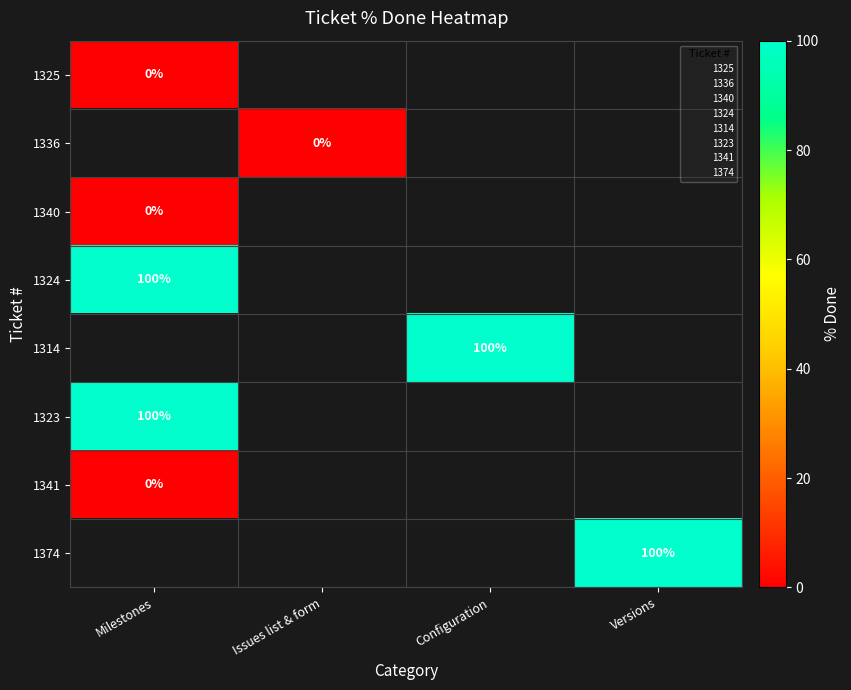

Is it true that 1323 equals 156 at Milestones?

False